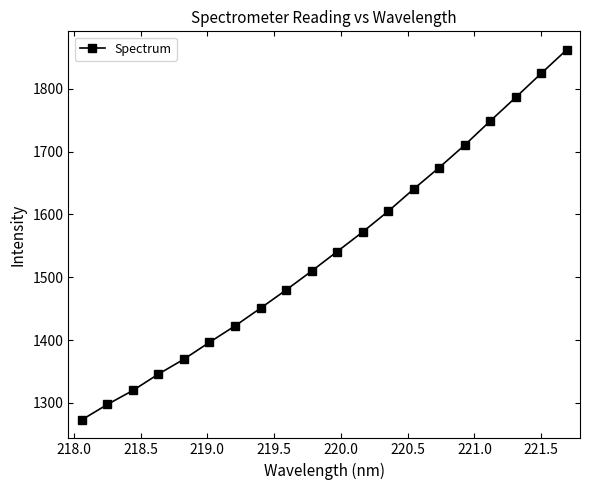

How many values are below 1540?

10